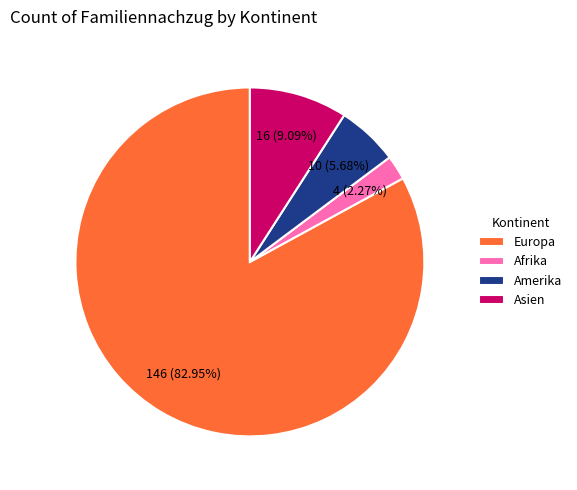

Is the sum of Amerika and Asien greater than half?

No